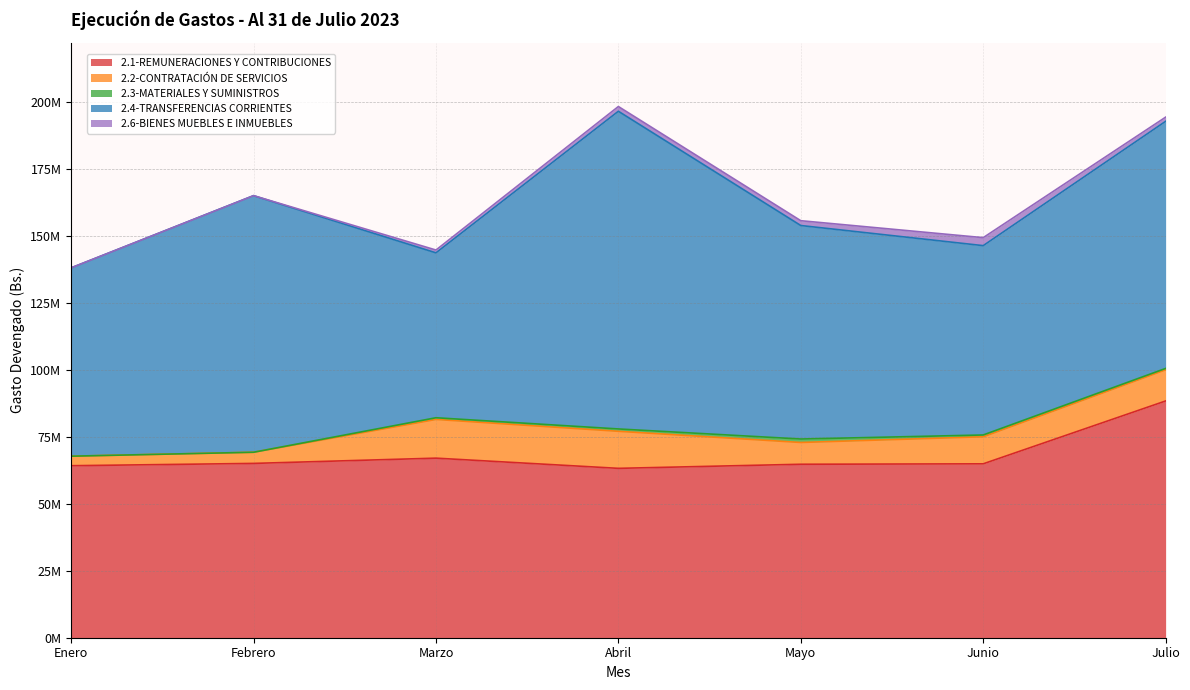

At which category is the sum across all series the highest?

Abril